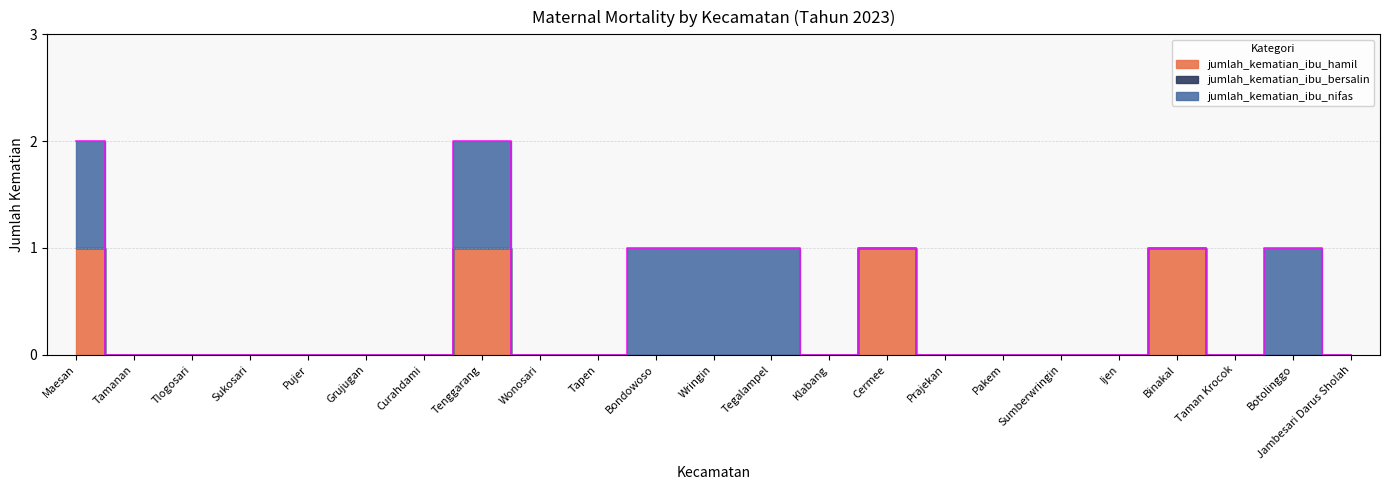

True or false: jumlah_kematian_ibu_hamil has more than 2 interior local peaks.

True